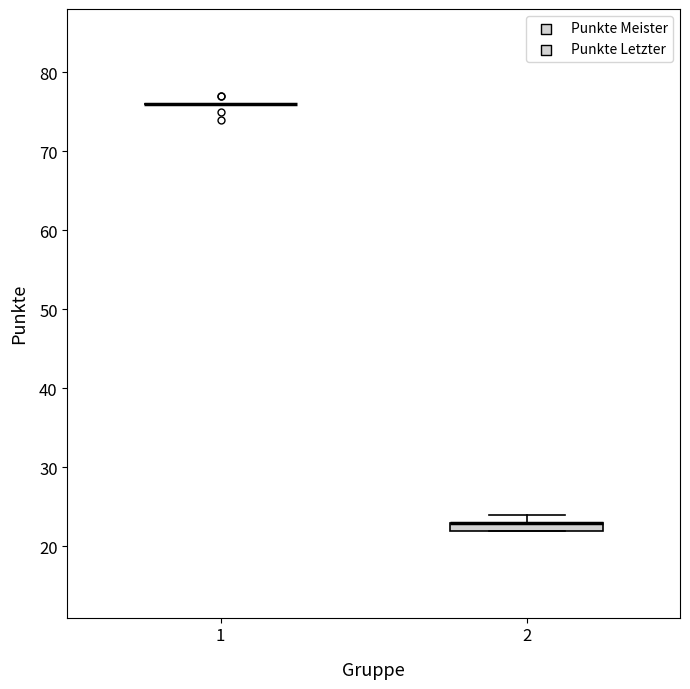

Where is the lower edge of the box at x = 2 on the y-axis? The values are not printed on the chart, so give them approximately, as read against the axis.

22